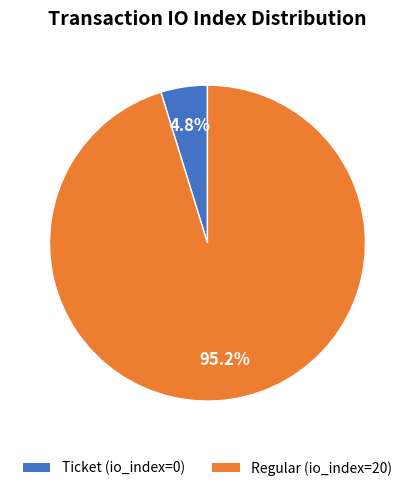

Rank the categories by value from lowest to highest.

Ticket (io_index=0), Regular (io_index=20)